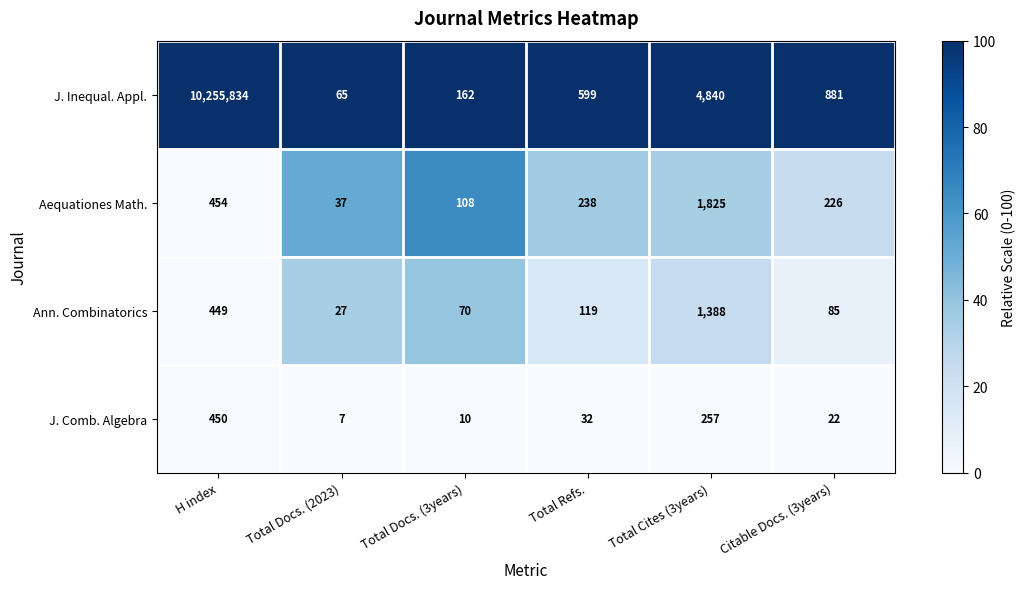

At which category is the sum across all series the highest?

H index